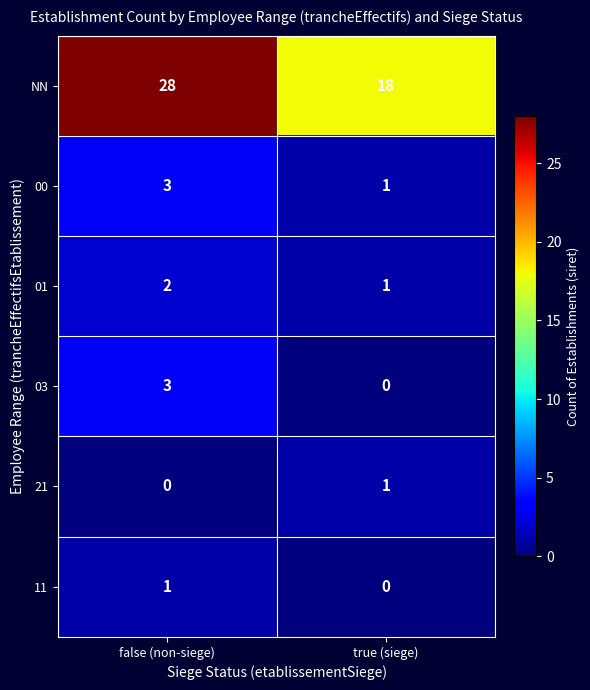

At how many categories does at least one series exceed 12?

2